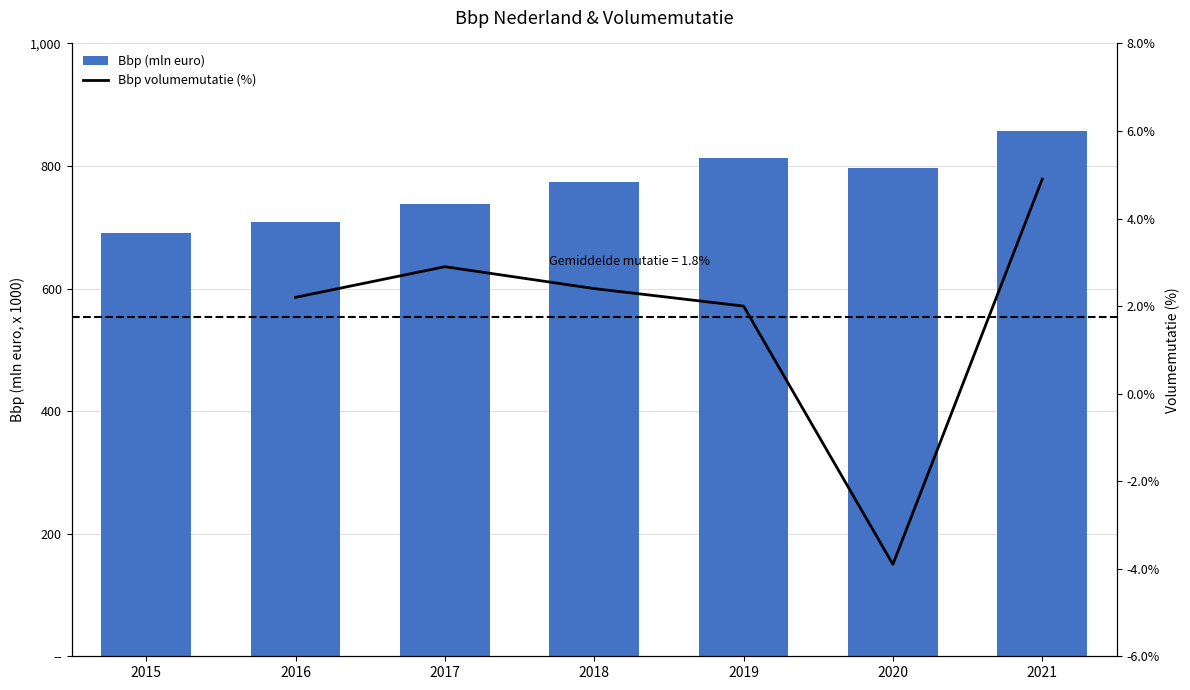

What are all the series names shown in the legend?

Bbp (mln euro), Bbp volumemutatie (%)